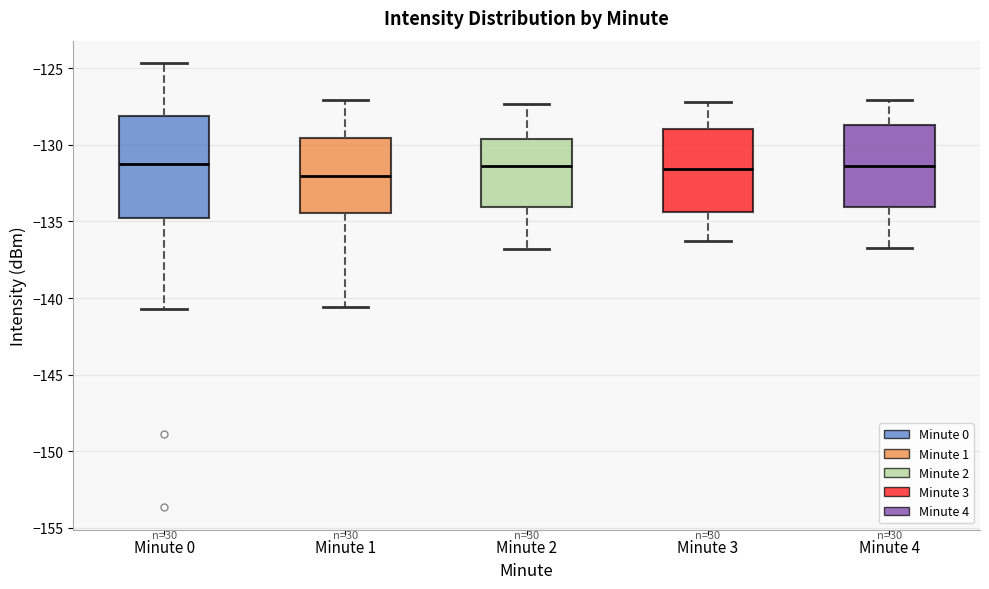

Reading left to right, read every box against the y-axis: the position of its median line, the range the box covers, and the ends of its whiskers. The values are not printed on the chart, so give them approximately, as read against the axis.

Minute 0: median -131.0, box -135.0 to -128.0, whiskers -140.5 to -124.5
Minute 1: median -132.0, box -134.5 to -129.5, whiskers -140.5 to -127.0
Minute 2: median -131.5, box -134.0 to -129.5, whiskers -137.0 to -127.5
Minute 3: median -131.5, box -134.5 to -129.0, whiskers -136.5 to -127.0
Minute 4: median -131.5, box -134.0 to -128.5, whiskers -136.5 to -127.0